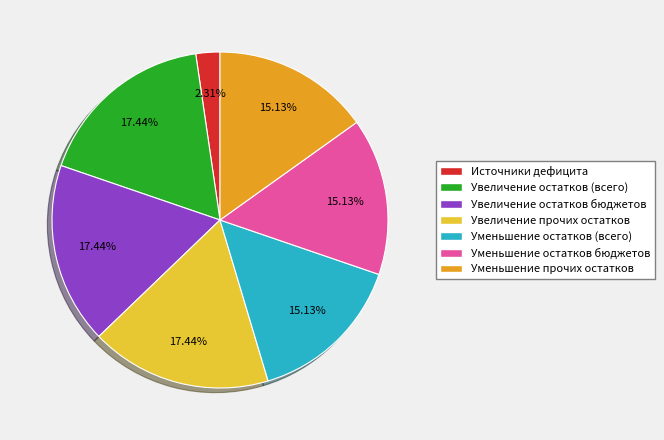

Do Увеличение остатков (всего) and Уменьшение остатков бюджетов together represent more than half of the pie?

No